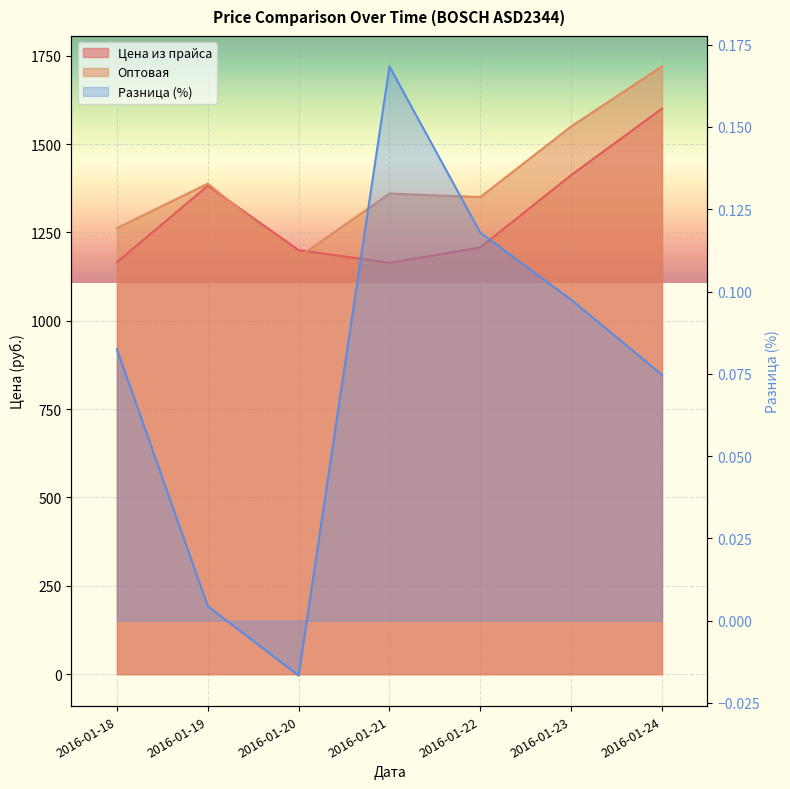

Is the value of Цена из прайса at 2016-01-22 greater than the value of Разница (%) at 2016-01-20?

Yes